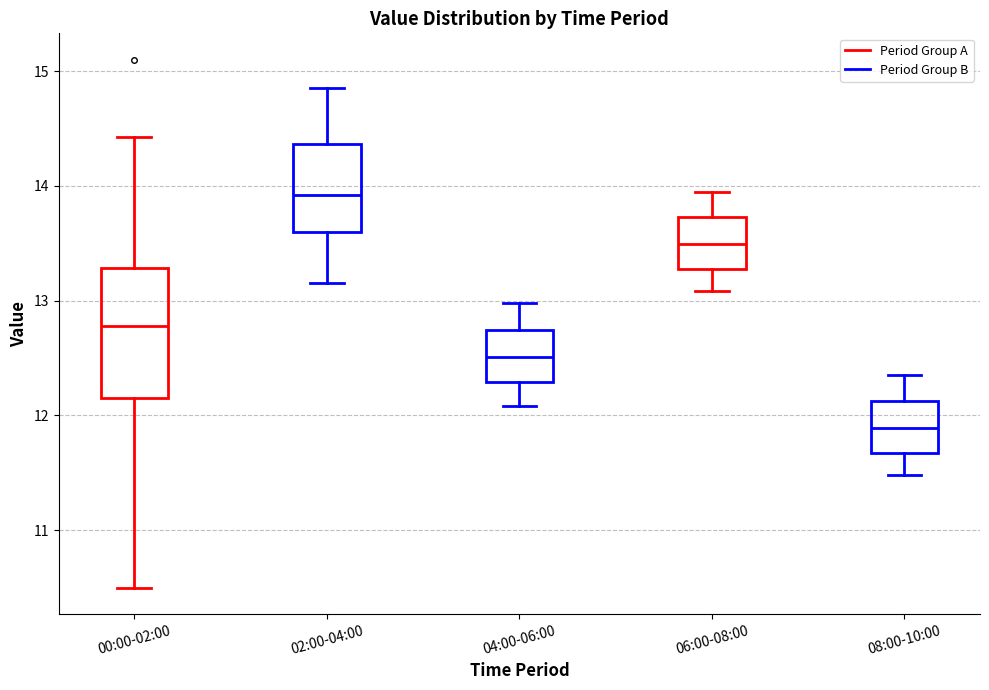

Reading left to right, read every box against the y-axis: the position of its median line, the range the box covers, and the ends of its whiskers. The values are not printed on the chart, so give them approximately, as read against the axis.

00:00-02:00: median 12.8, box 12.2 to 13.3, whiskers 10.5 to 14.4
02:00-04:00: median 13.9, box 13.6 to 14.4, whiskers 13.2 to 14.9
04:00-06:00: median 12.5, box 12.3 to 12.7, whiskers 12.1 to 13.0
06:00-08:00: median 13.5, box 13.3 to 13.7, whiskers 13.1 to 14.0
08:00-10:00: median 11.9, box 11.7 to 12.1, whiskers 11.5 to 12.4